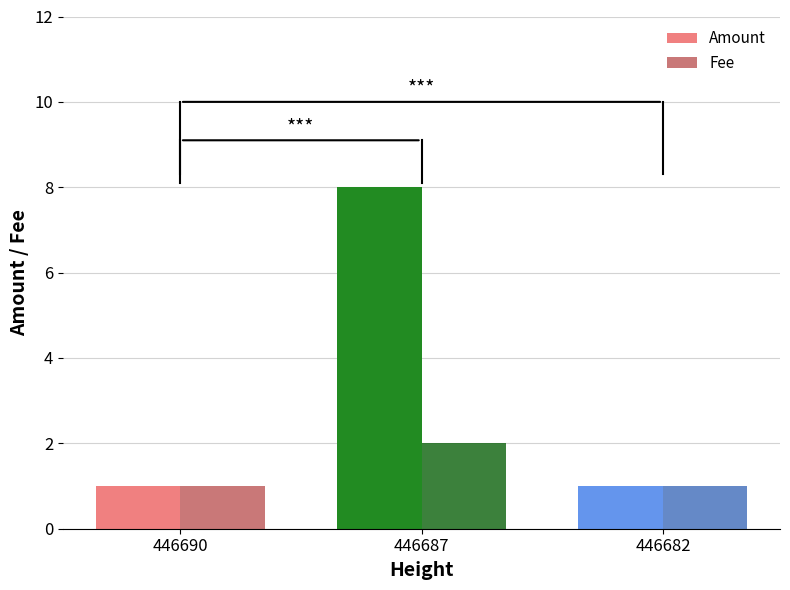

What is the greatest value displayed?

8